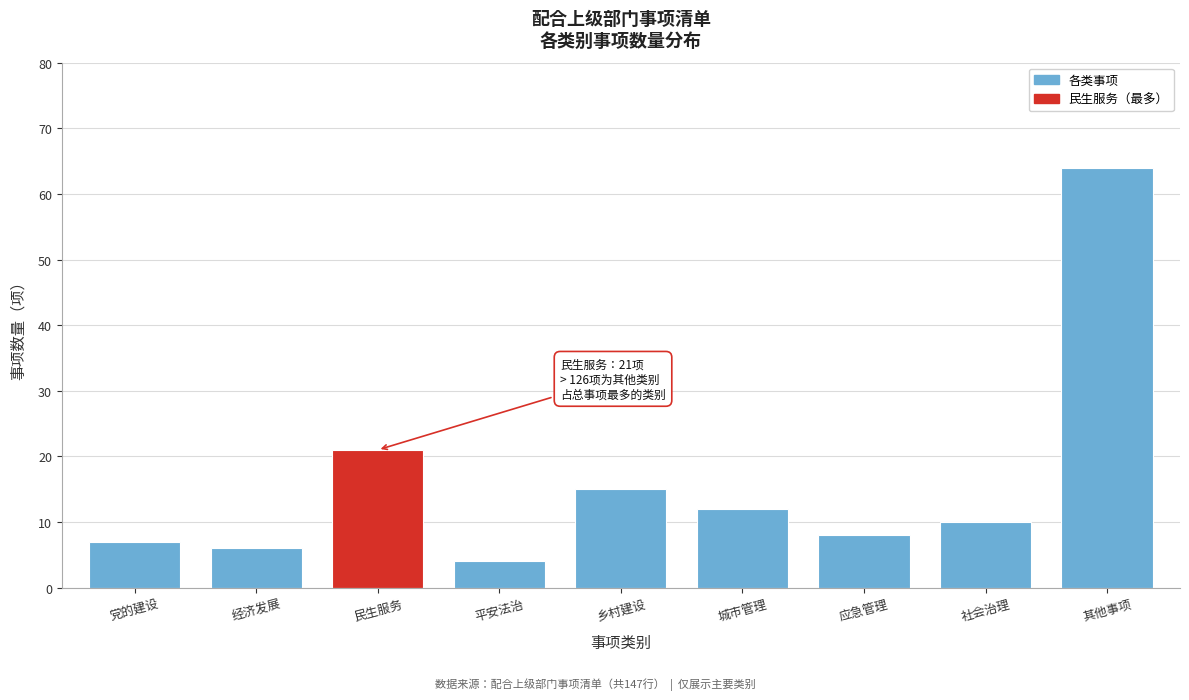

Reading right to left, what are all the values shown in this chart?

其他事项=64	社会治理=10	应急管理=8	城市管理=12	乡村建设=15	平安法治=4	民生服务=21	经济发展=6	党的建设=7